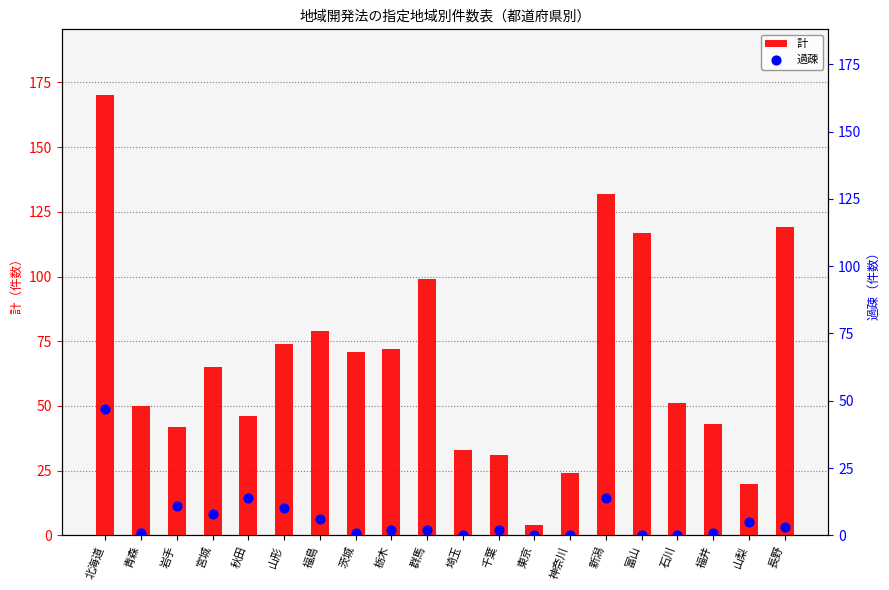

What are all the series names shown in the legend?

計, 過疎